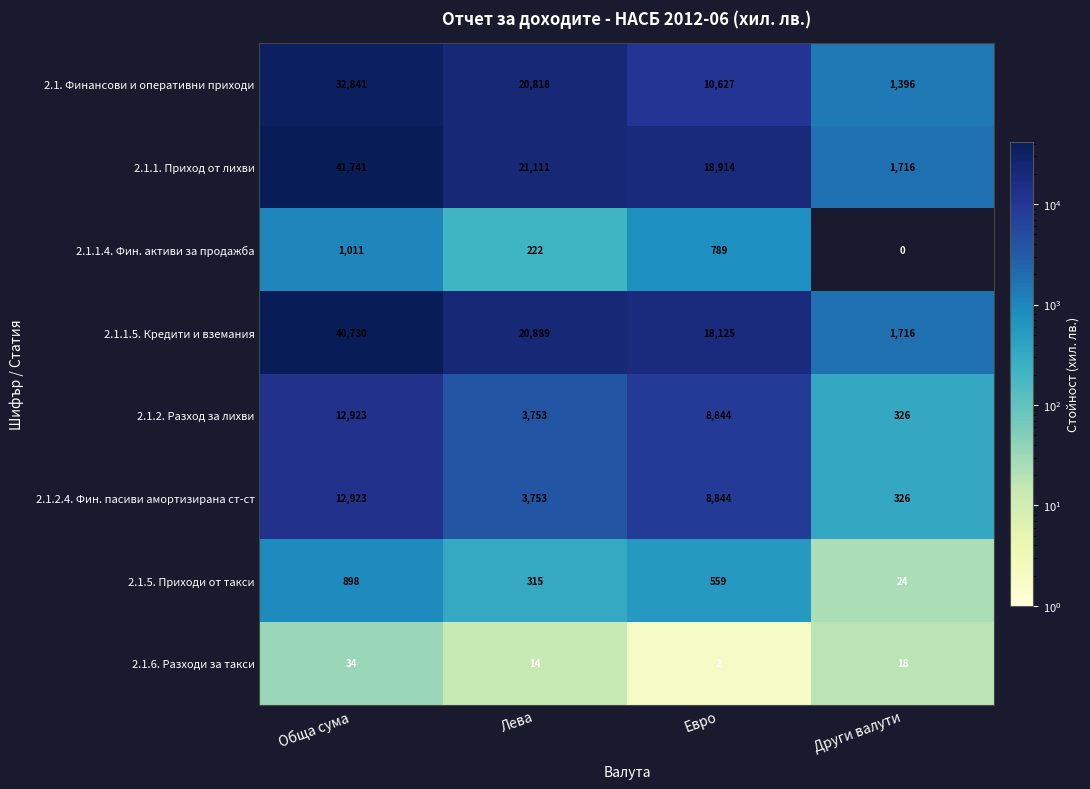

List the labels in order of 2.1.5. Приходи от такси value, smallest first.

Други валути, Лева, Евро, Обща сума